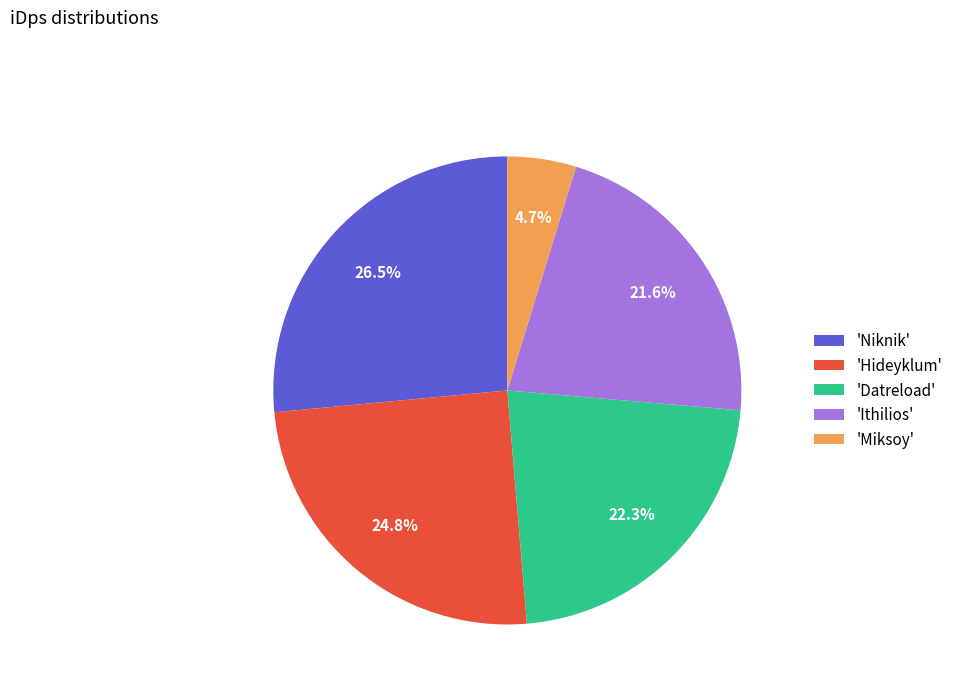

Approximately how many times larger is the value at 'Hideyklum' compared to 'Niknik'?

0.9